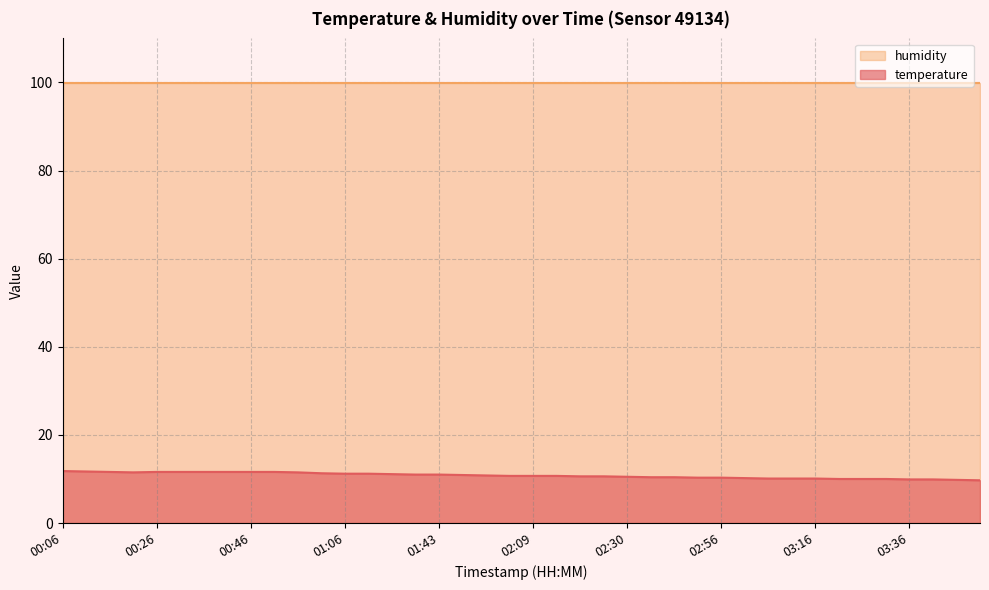

List the labels in order of value, largest first.

00:06, 00:11, 00:16, 00:26, 00:31, 00:36, 00:41, 00:46, 00:51, 00:21, 00:56, 01:01, 01:06, 01:12, 01:33, 01:38, 01:43, 01:48, 01:54, 02:04, 02:09, 02:14, 02:19, 02:24, 02:30, 02:40, 02:46, 02:51, 02:56, 03:01, 03:06, 03:11, 03:16, 03:21, 03:26, 03:31, 03:36, 03:41, 03:46, 03:51